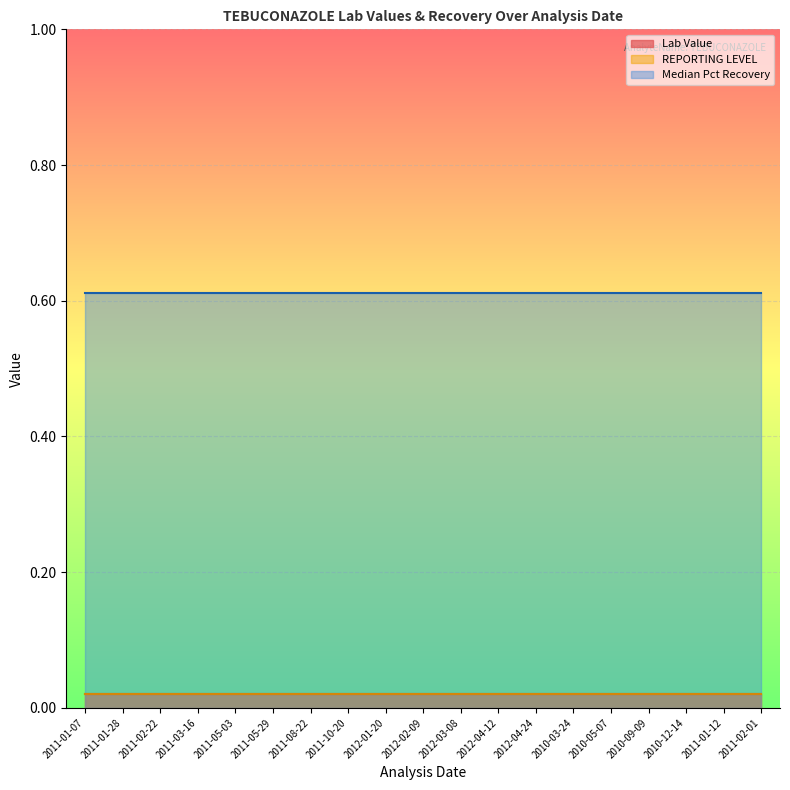

Which series has the widest spread of values?

Lab Value